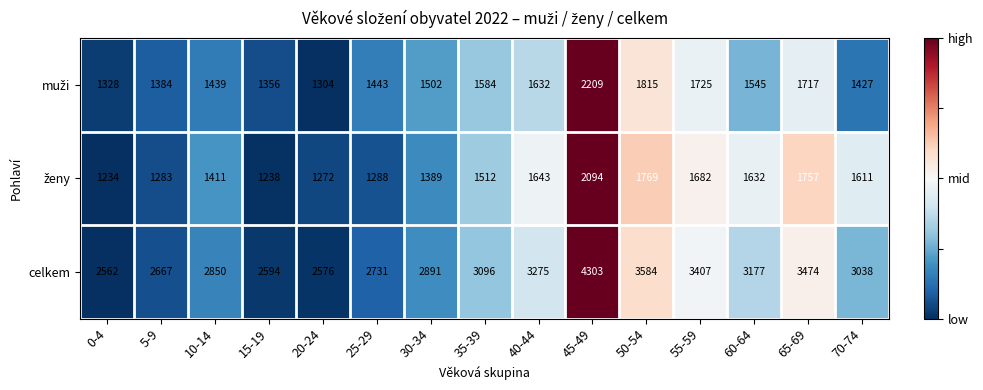

The value of celkem at 70-74 is 3038. True or false?

True